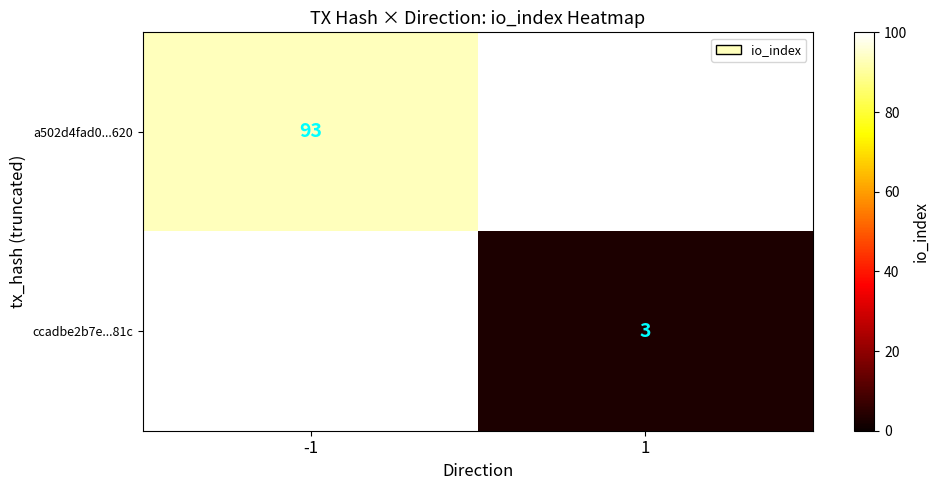

Is the value of ccadbe2b7e...81c at 1 greater than the value of a502d4fad0...620 at -1?

No